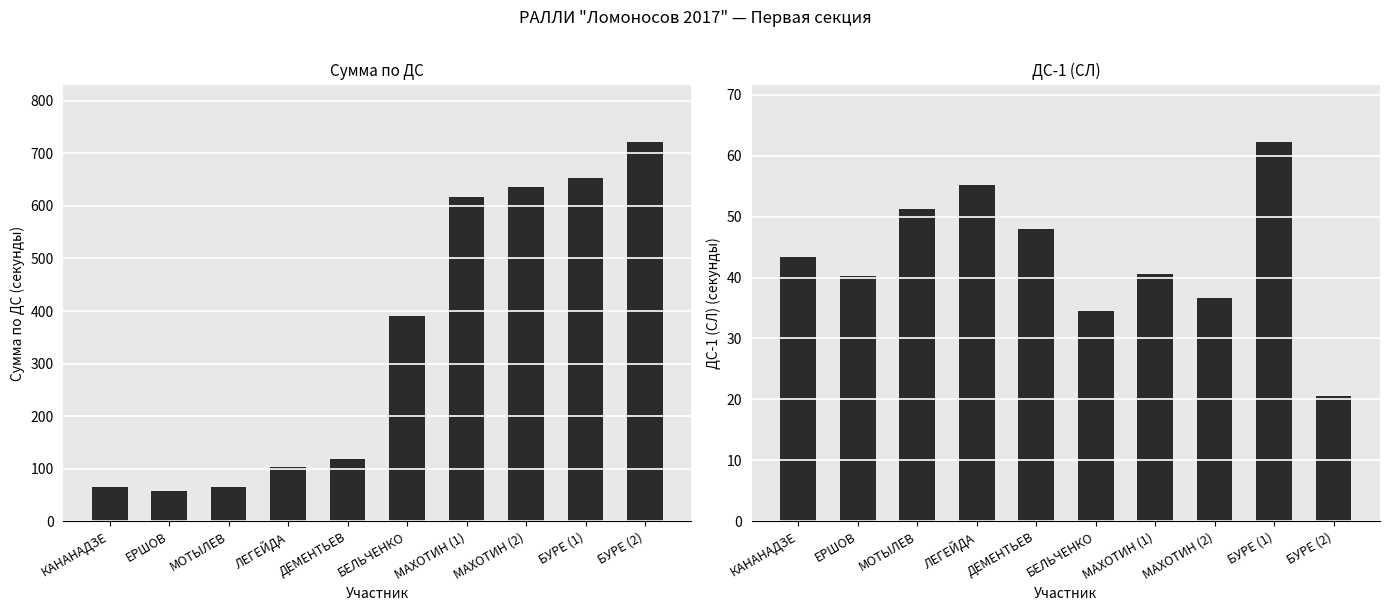

At which label does Сумма по ДС reach its peak?

БУРЕ (2)